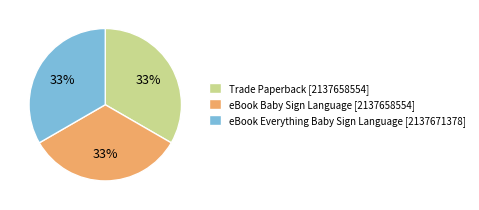

Is it true that Trade Paperback [2137658554] is 43% of the pie?

False